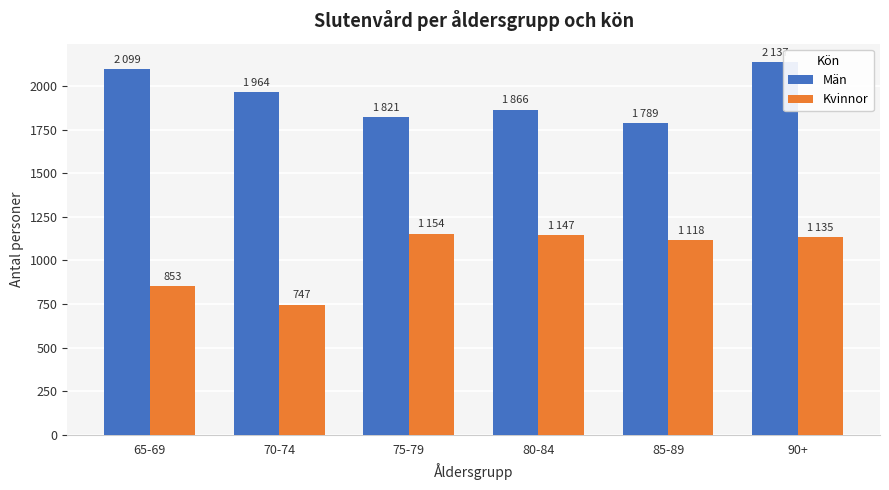

What is the label of the 2nd bar from the right?

85-89